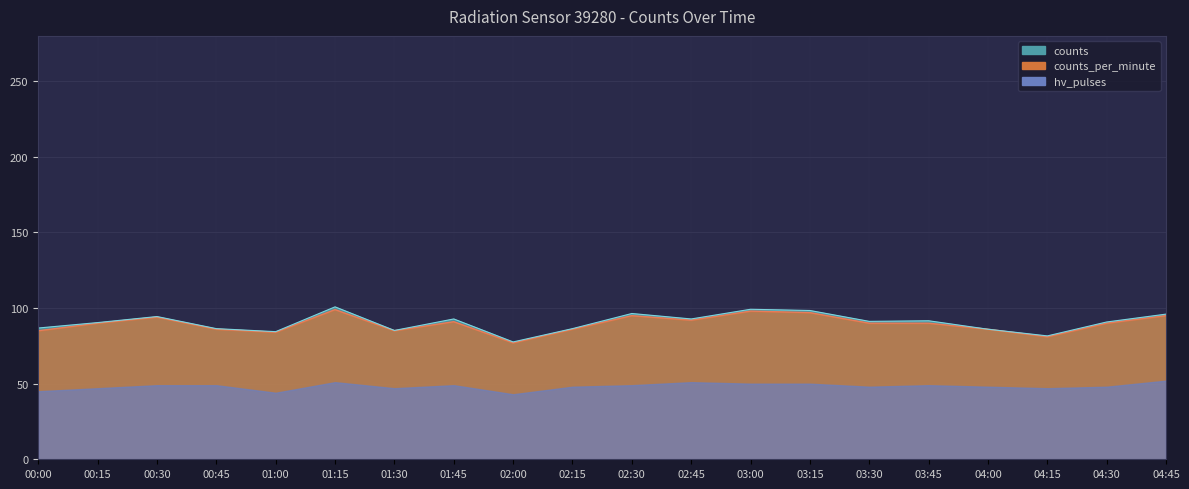

The counts series shows 41.7 at 03:15. True or false?

False